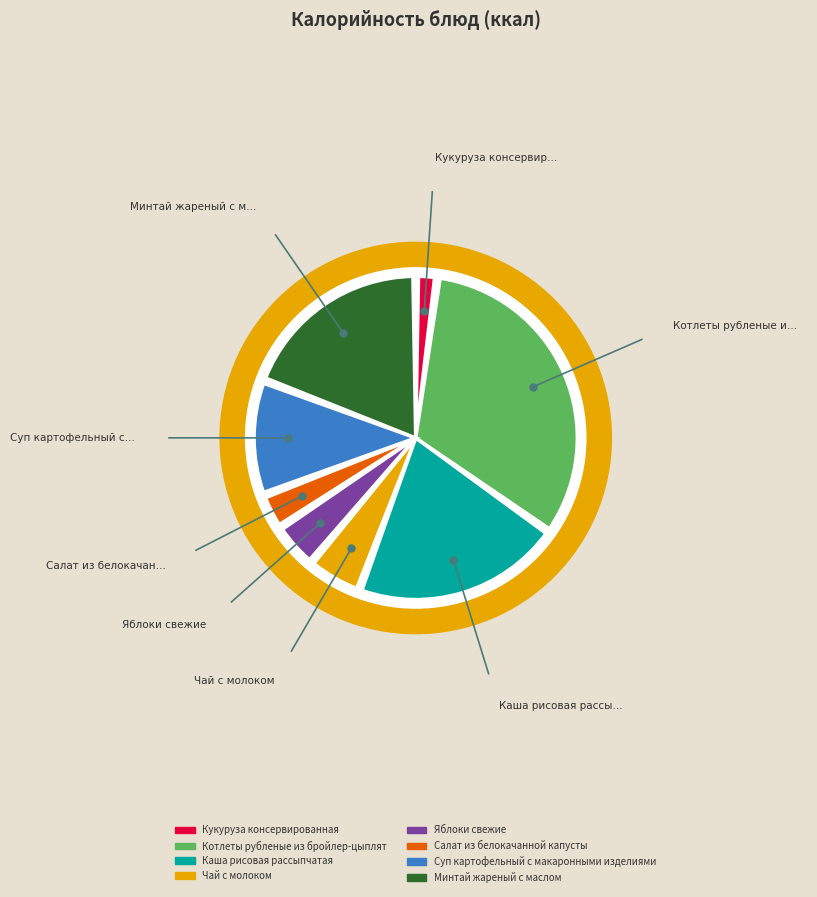

What is the change in value from Каша рисовая рассыпчатая to Яблоки свежие?

-167.4